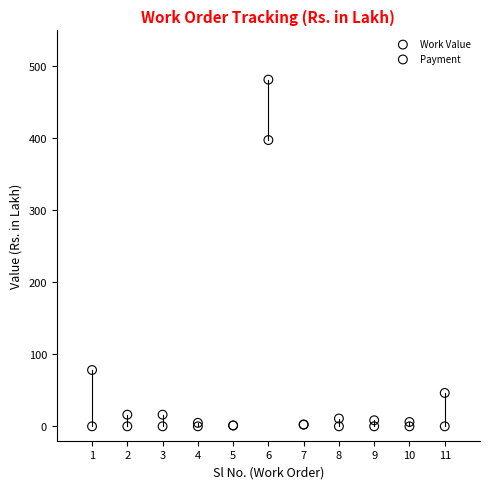

In the Work Value series, what Y value is closest to 241?

78.2